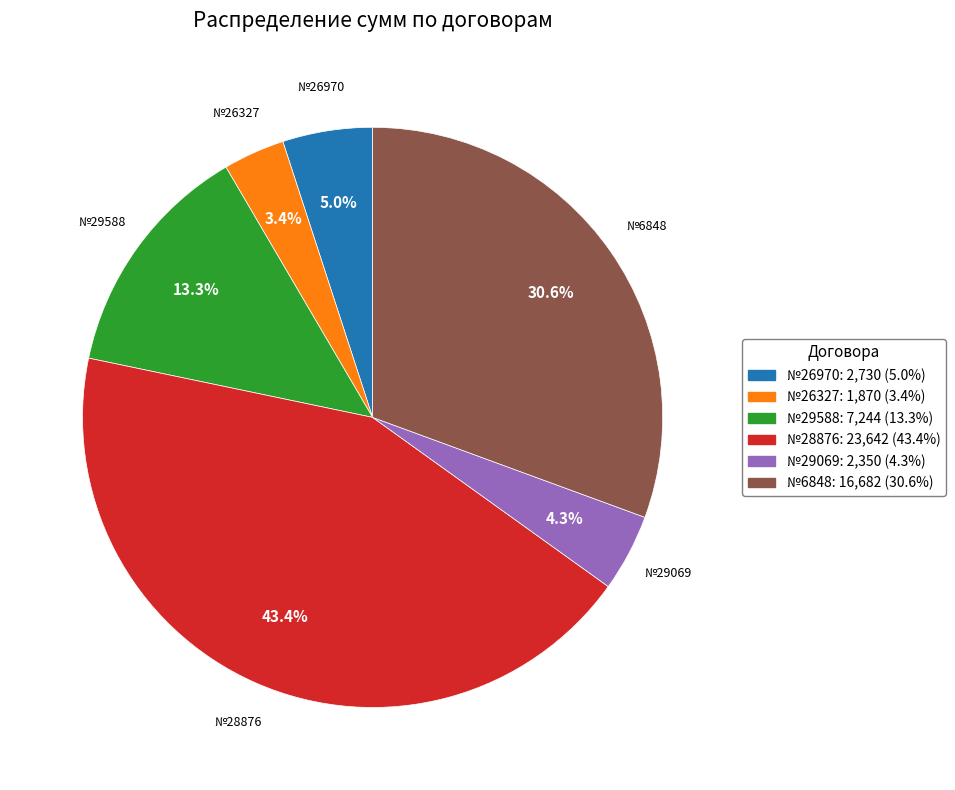

Is there a majority slice in this chart?

No